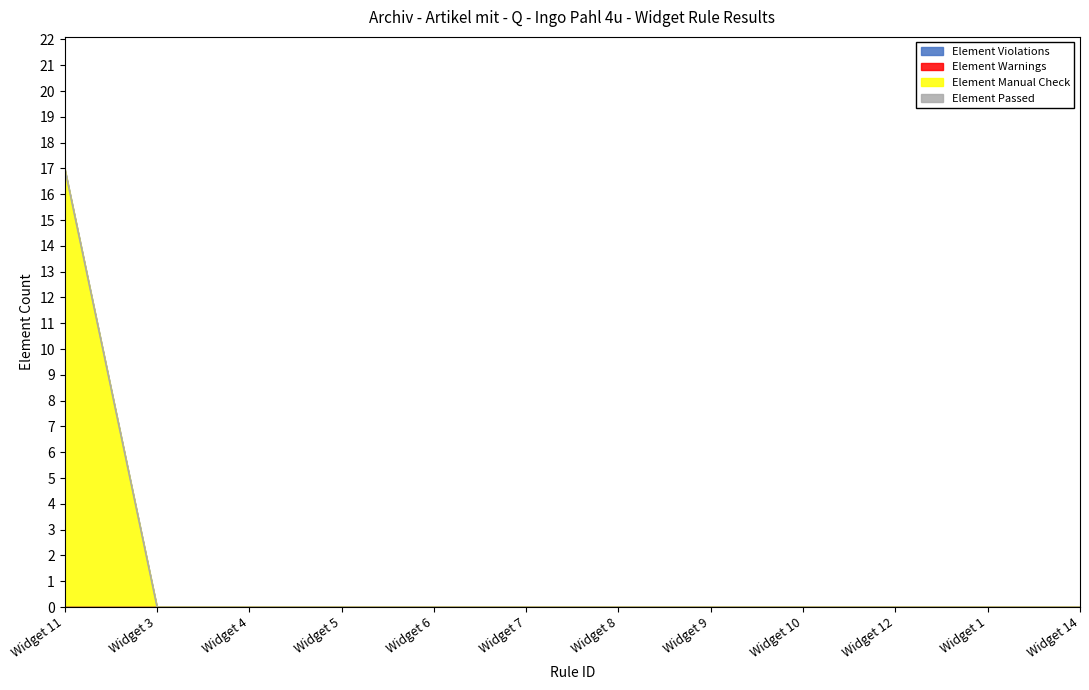

What is the value of the Element Manual Check point at the 1st from the left?

17